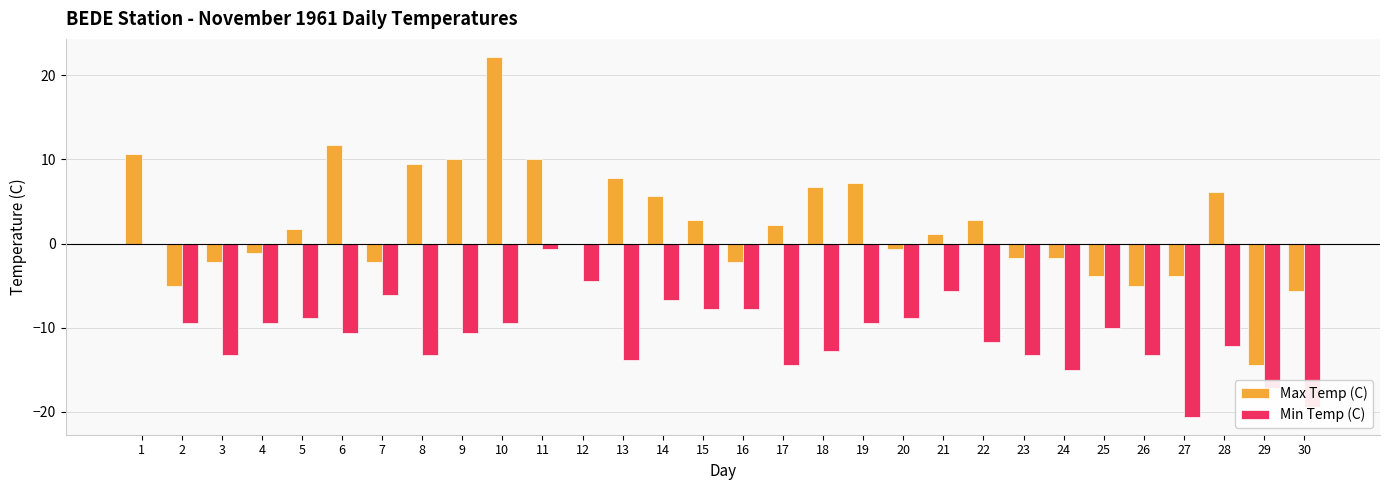

What is the greatest value displayed?

22.2